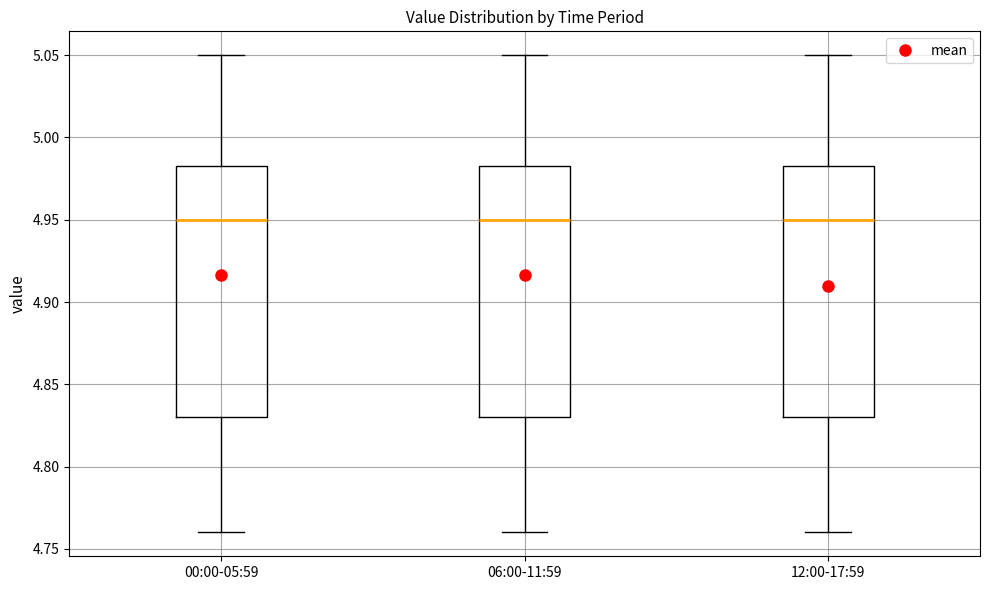

Reading left to right, read every box against the y-axis: the position of its median line, the range the box covers, and the ends of its whiskers. The values are not printed on the chart, so give them approximately, as read against the axis.

00:00-05:59: median 4.950, box 4.830 to 4.985, whiskers 4.760 to 5.050
06:00-11:59: median 4.950, box 4.830 to 4.985, whiskers 4.760 to 5.050
12:00-17:59: median 4.950, box 4.830 to 4.985, whiskers 4.760 to 5.050